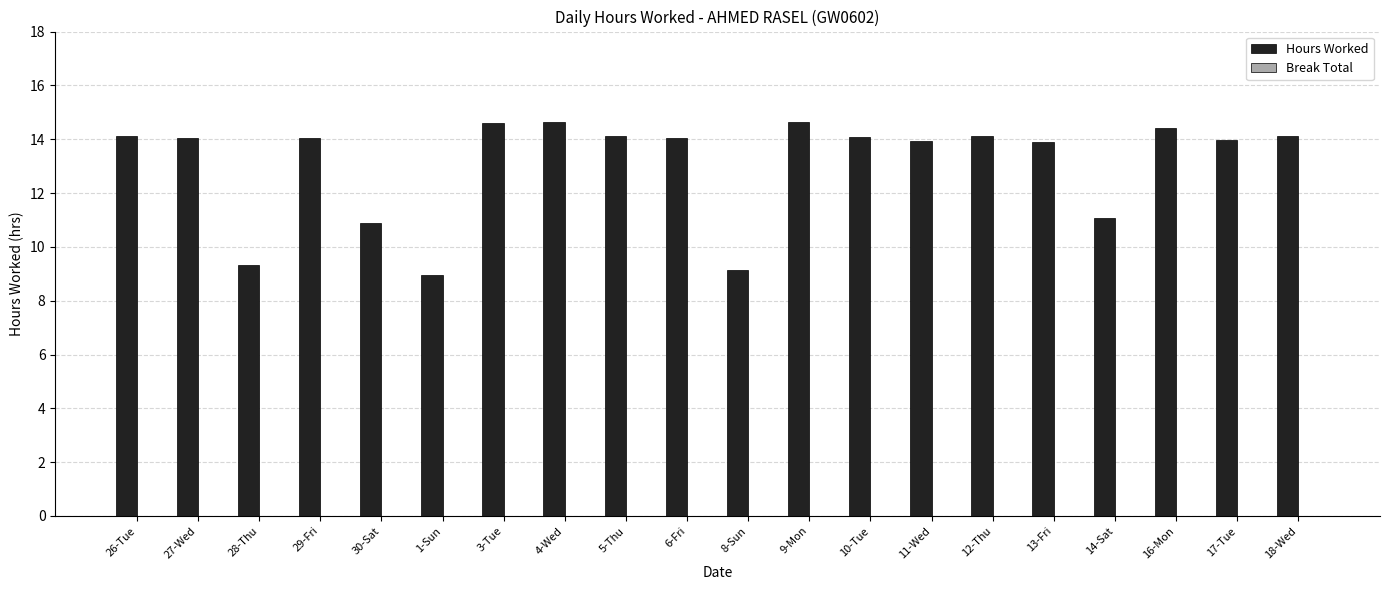

What is the maximum value shown in the chart?

14.7